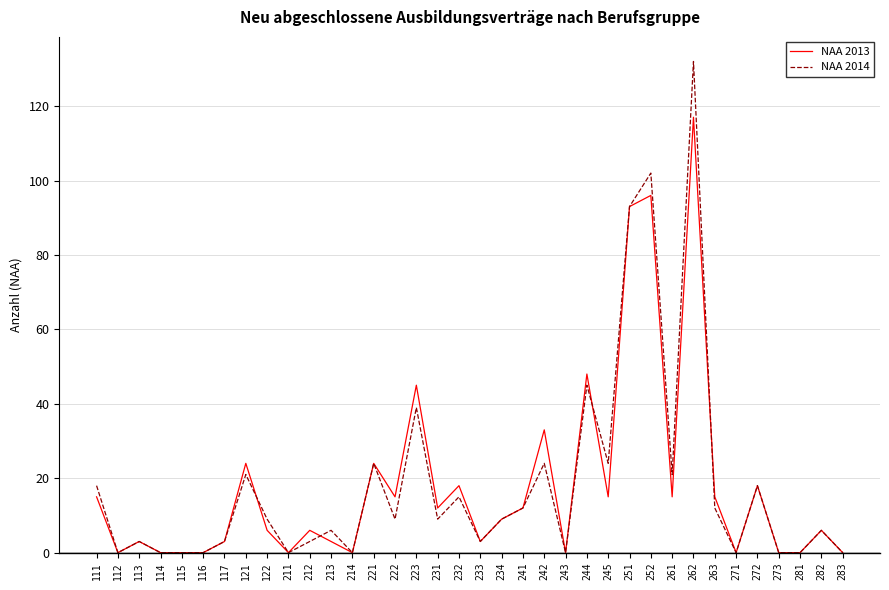

Is the value of NAA 2014 at 244 greater than the value of NAA 2013 at 112?

Yes